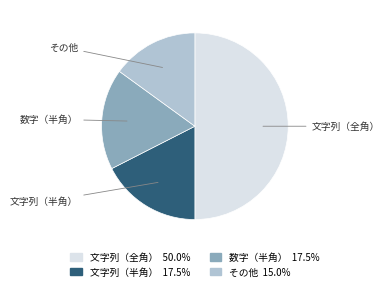

Which category has the smallest portion of the pie?

その他